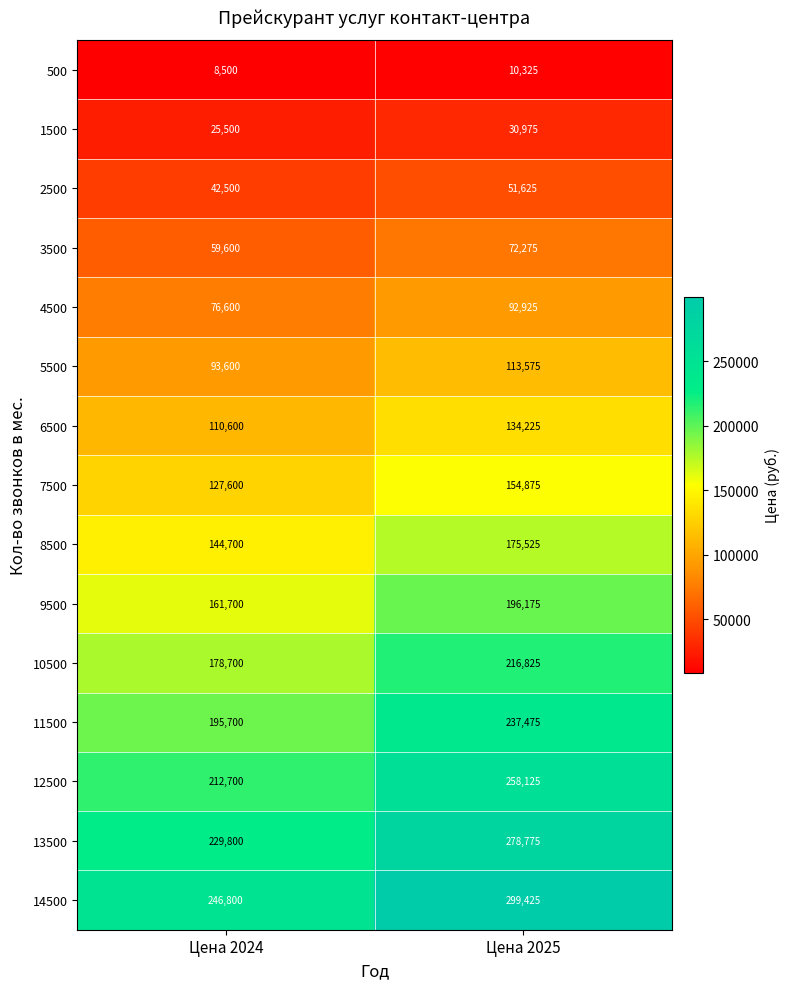

The value of 8500 at Цена 2025 is 175525. True or false?

True